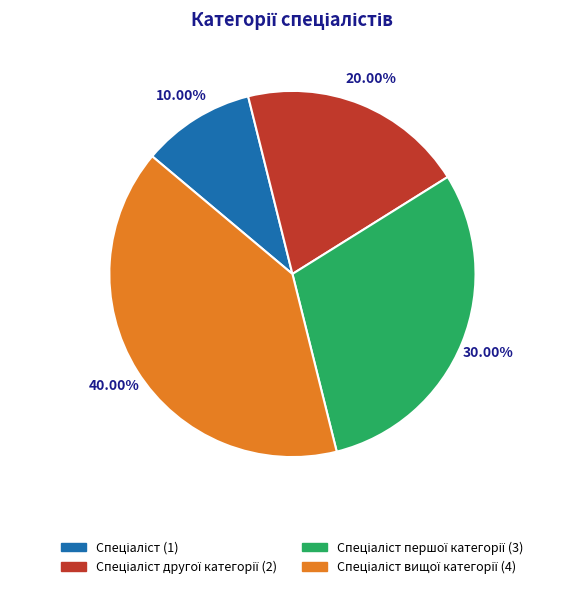

Is there any slice that represents more than half of the pie?

No